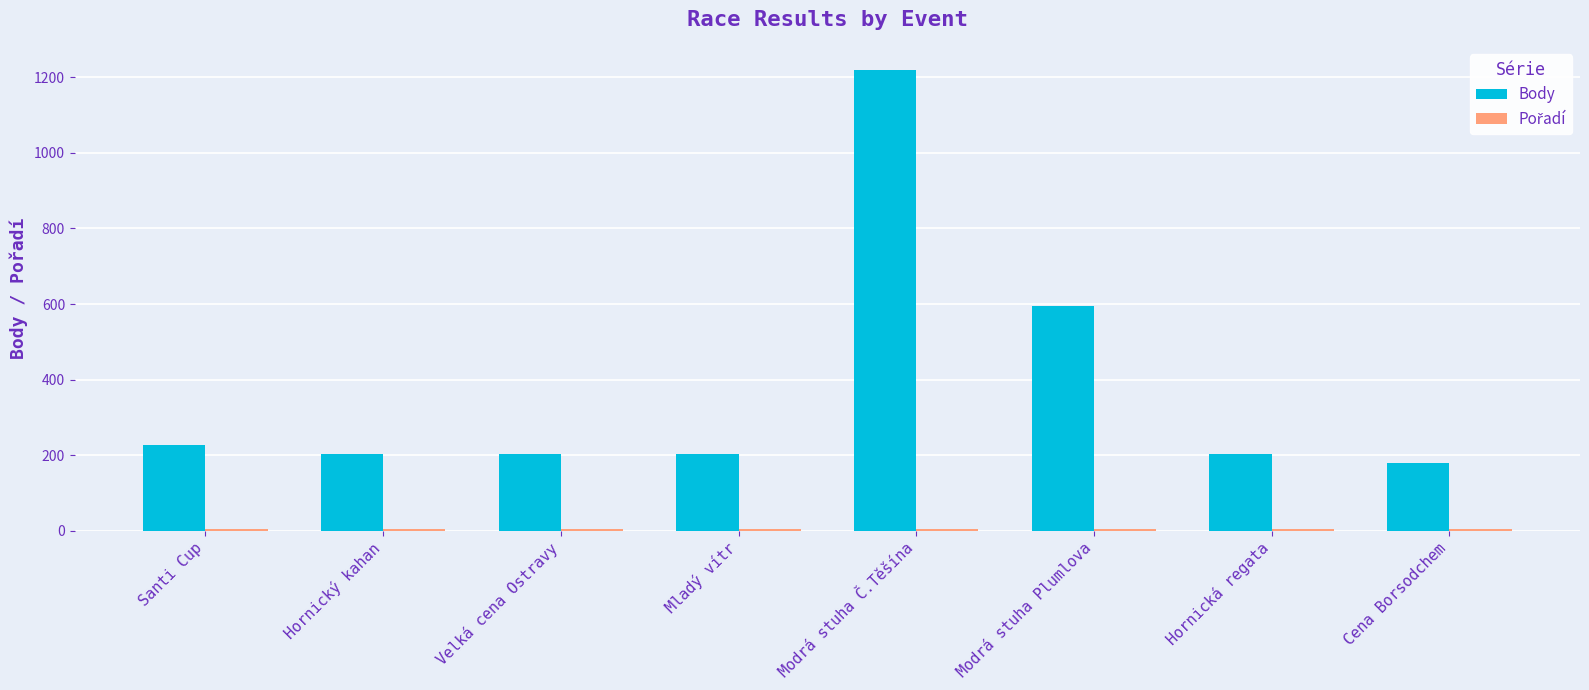

The Body series shows 53 at Hornická regata. True or false?

False